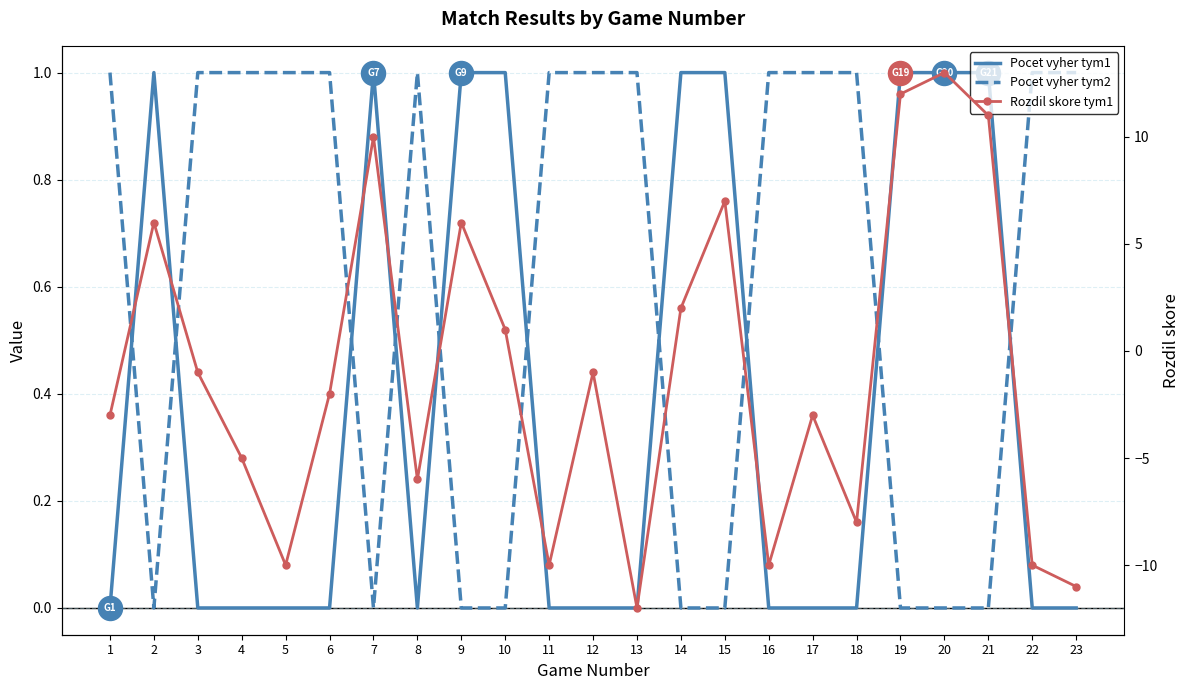

Which series has the largest total across all categories?

Pocet vyher tym2